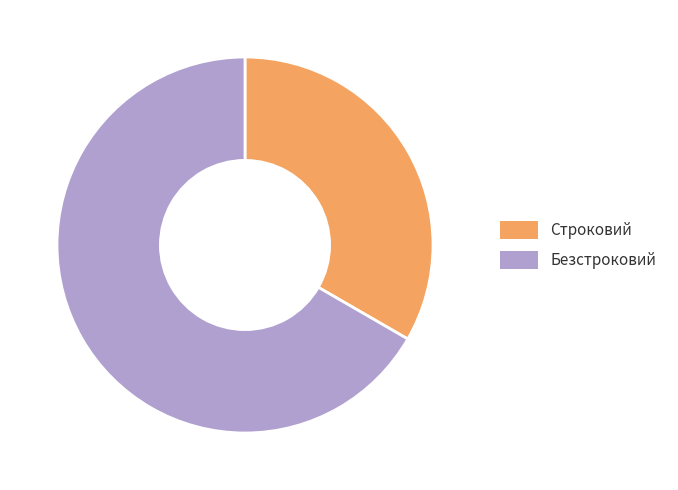

Between Строковий and Безстроковий, which is larger?

Безстроковий